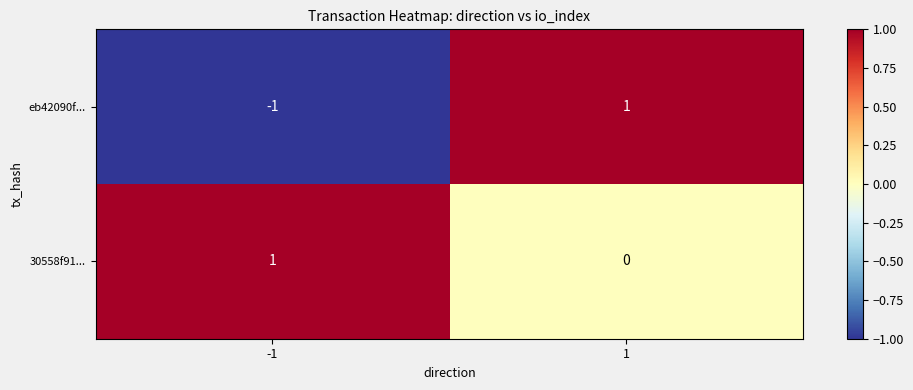

Between -1 and 1, which series saw the biggest shift?

eb42090f...